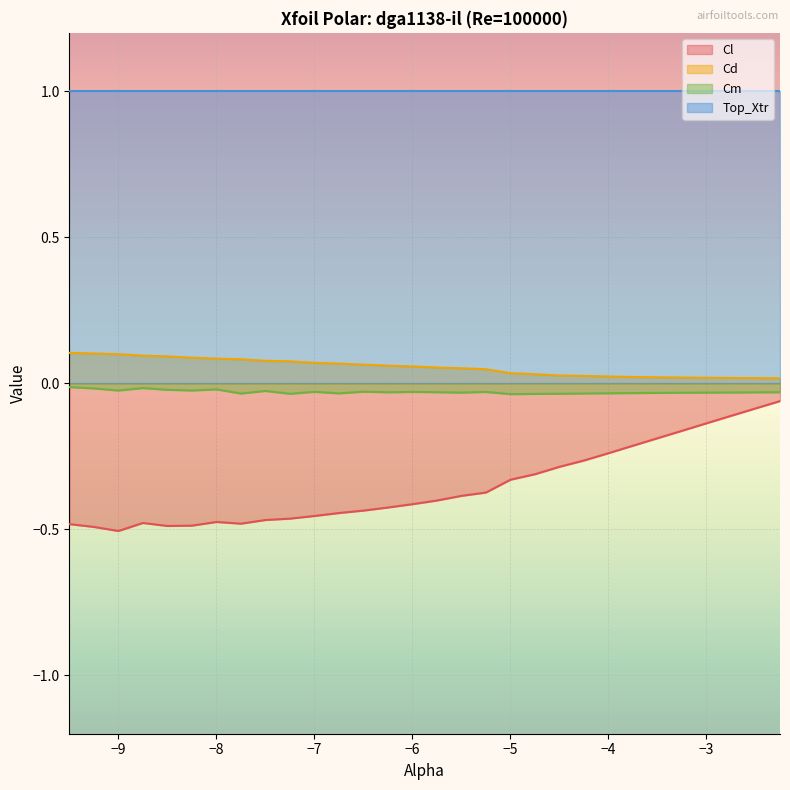

What is the difference between the Cl values at -9.5 and -5.75?

0.1